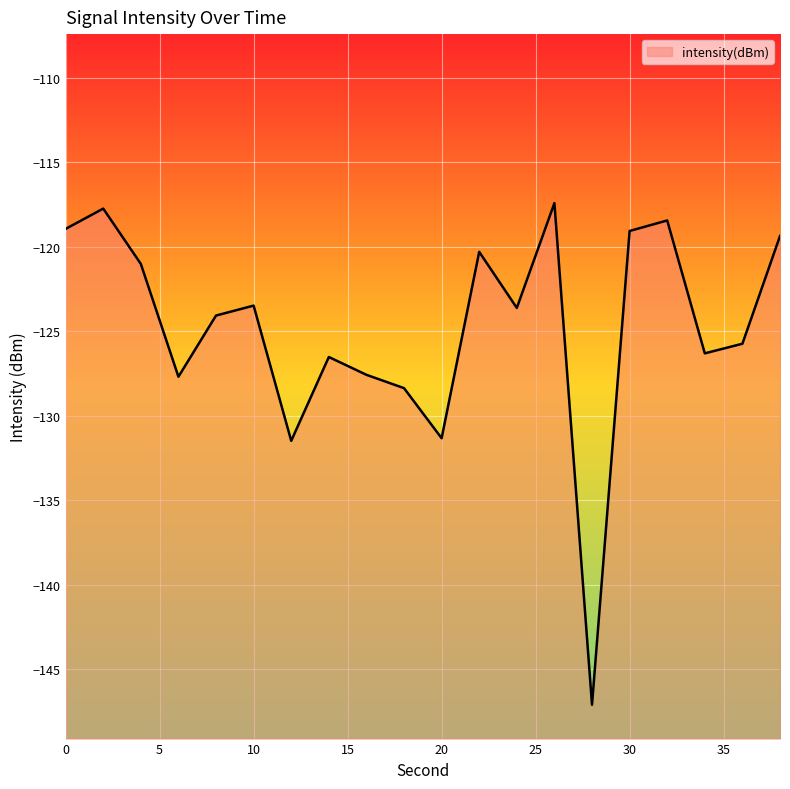

What is the minimum value shown in the chart?

-147.1